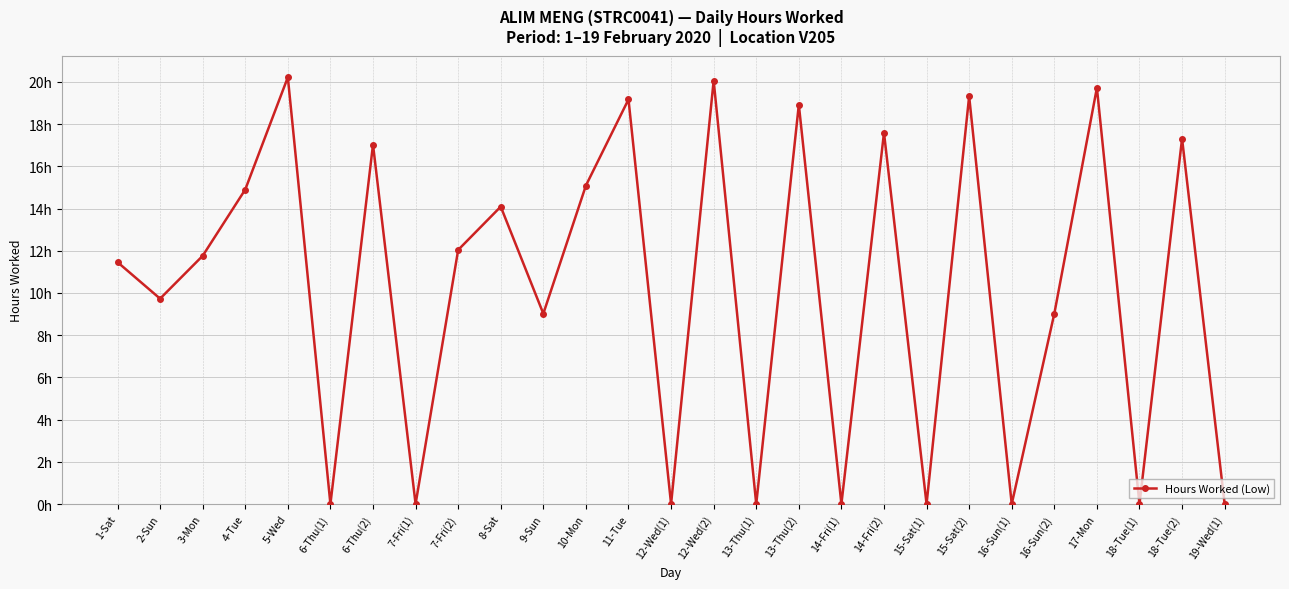

Is it true that the value at 7-Fri(2) is 12.0?

True